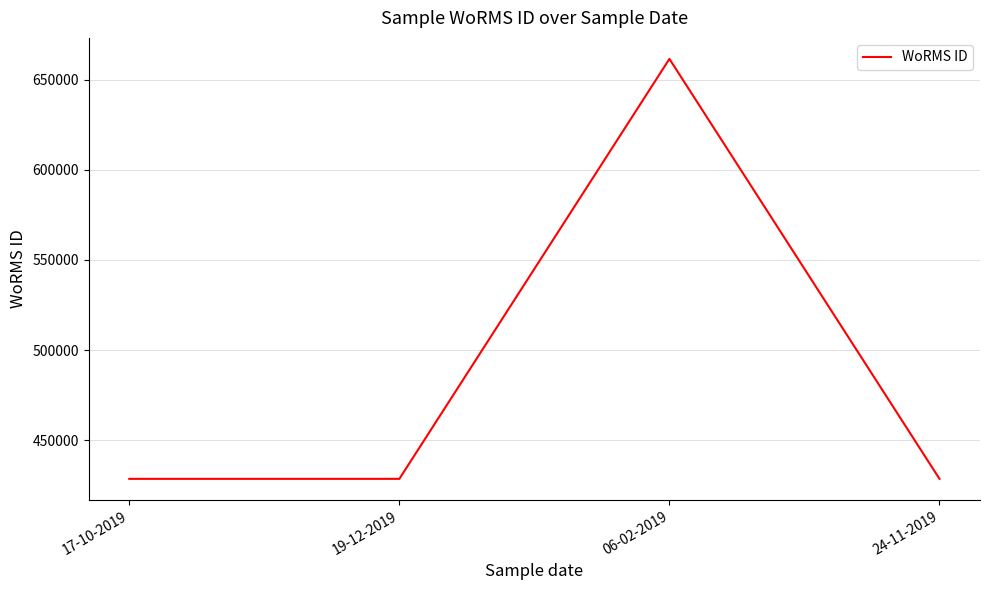

Reading left to right, transcribe all the data shown in this chart.

17-10-2019=428522	19-12-2019=428522	06-02-2019=661559	24-11-2019=428522